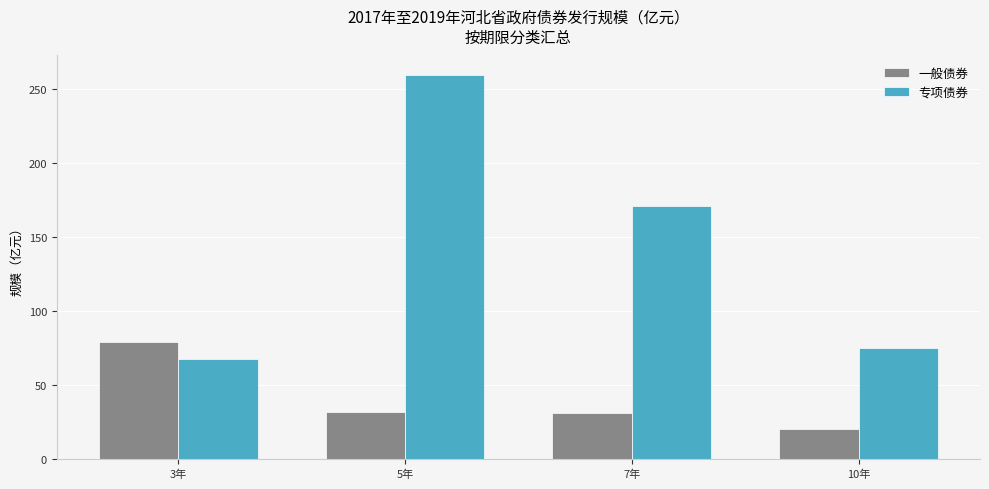

List the series in order of their overall mean, lowest first.

一般债券, 专项债券